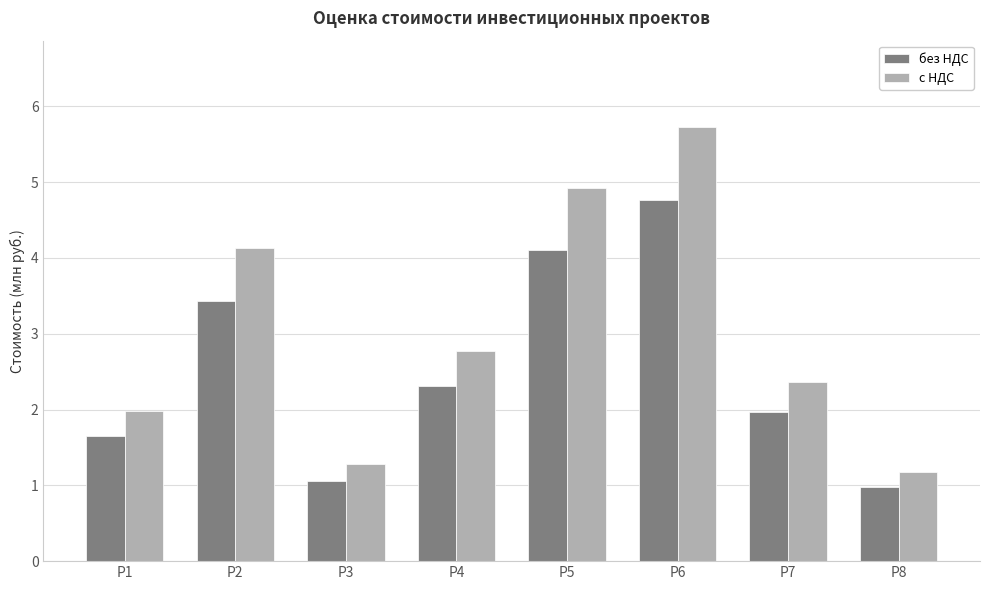

True or false: без НДС has a value of 4.8 at Р6.

True